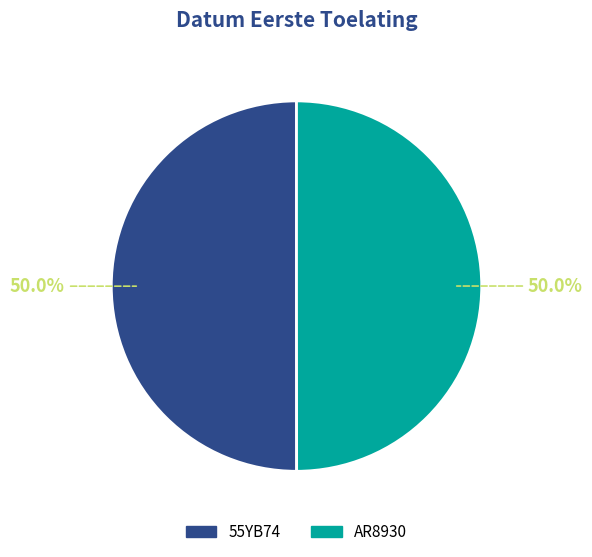

How many segments does this pie chart have?

2